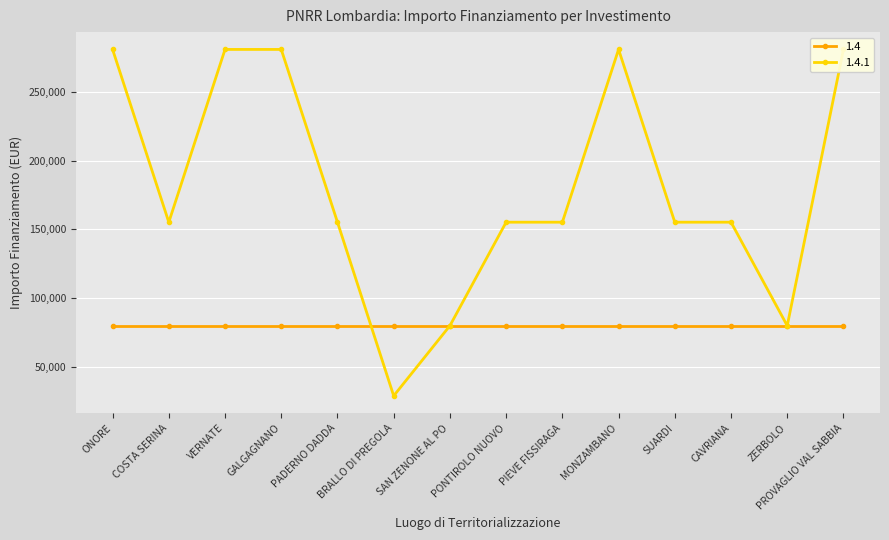

What is the smallest value displayed?

28902